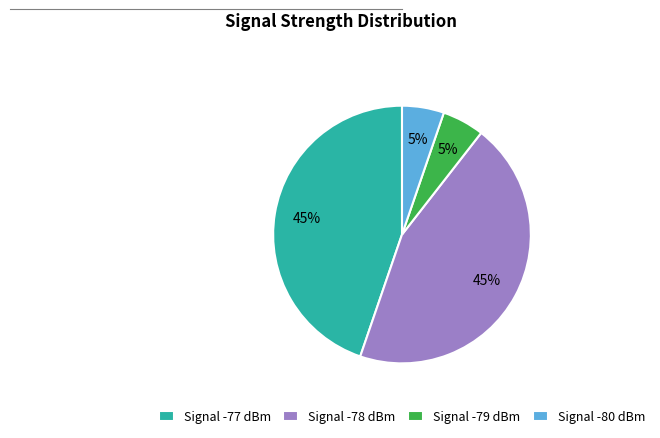

Between Signal -79 dBm and Signal -77 dBm, which is larger?

Signal -77 dBm